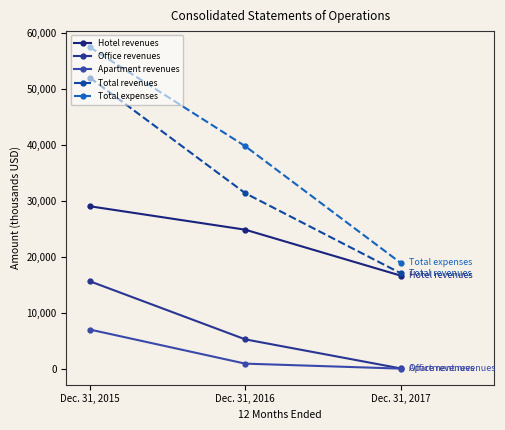

What is the highest value of the Total expenses series?

57400